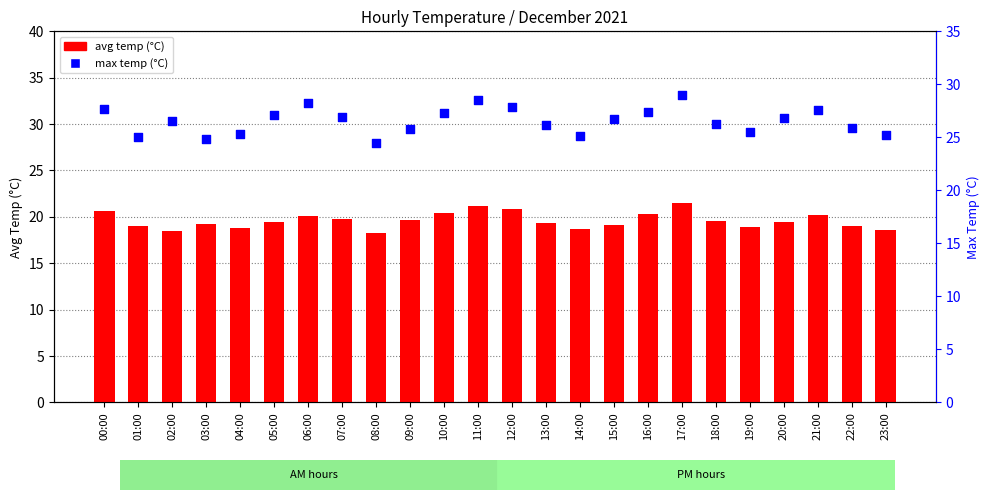

Which series contains the highest Y value?

max temp (°C)